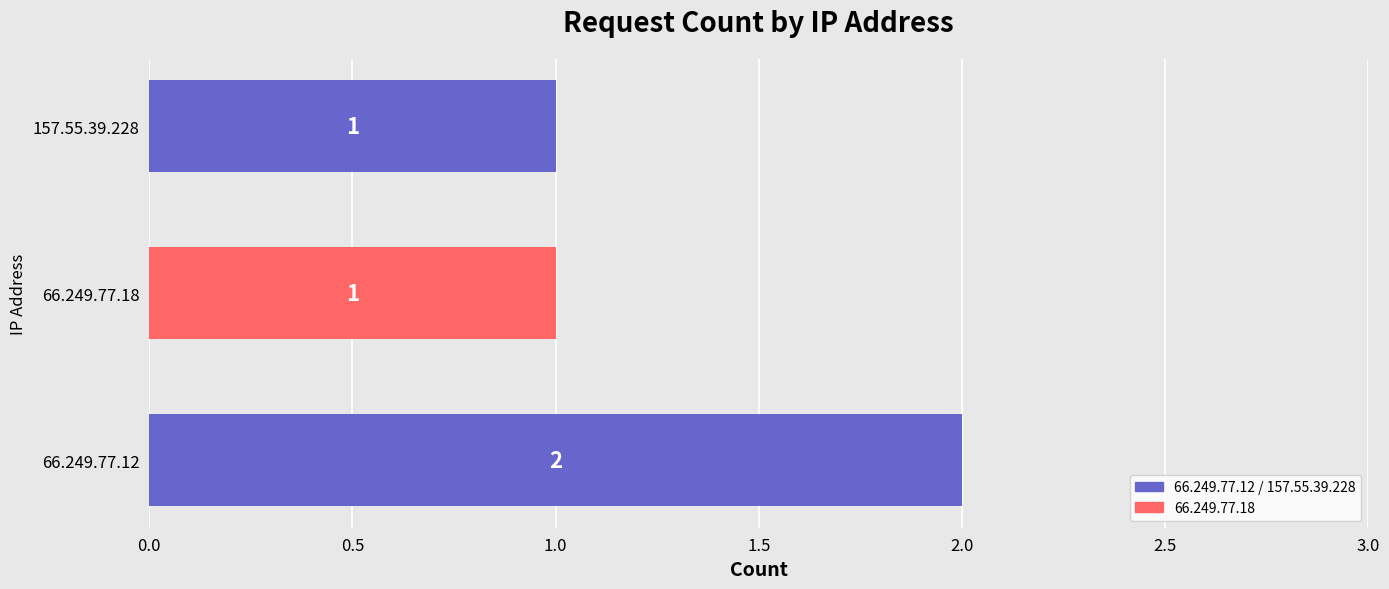

Are the bars horizontal?

Yes